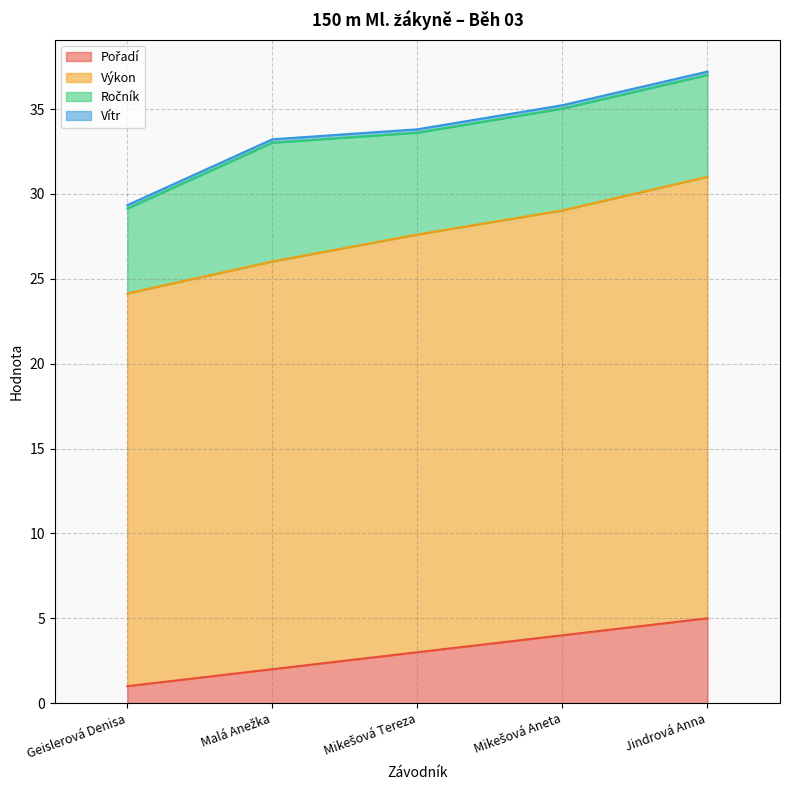

Count the number of categories in the chart.

5